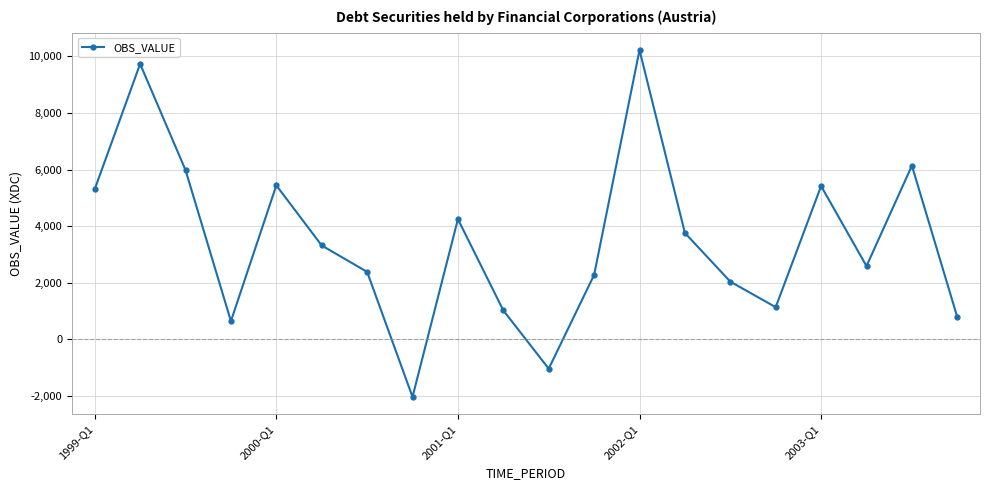

What is the difference between the second highest and minimum values?

11768